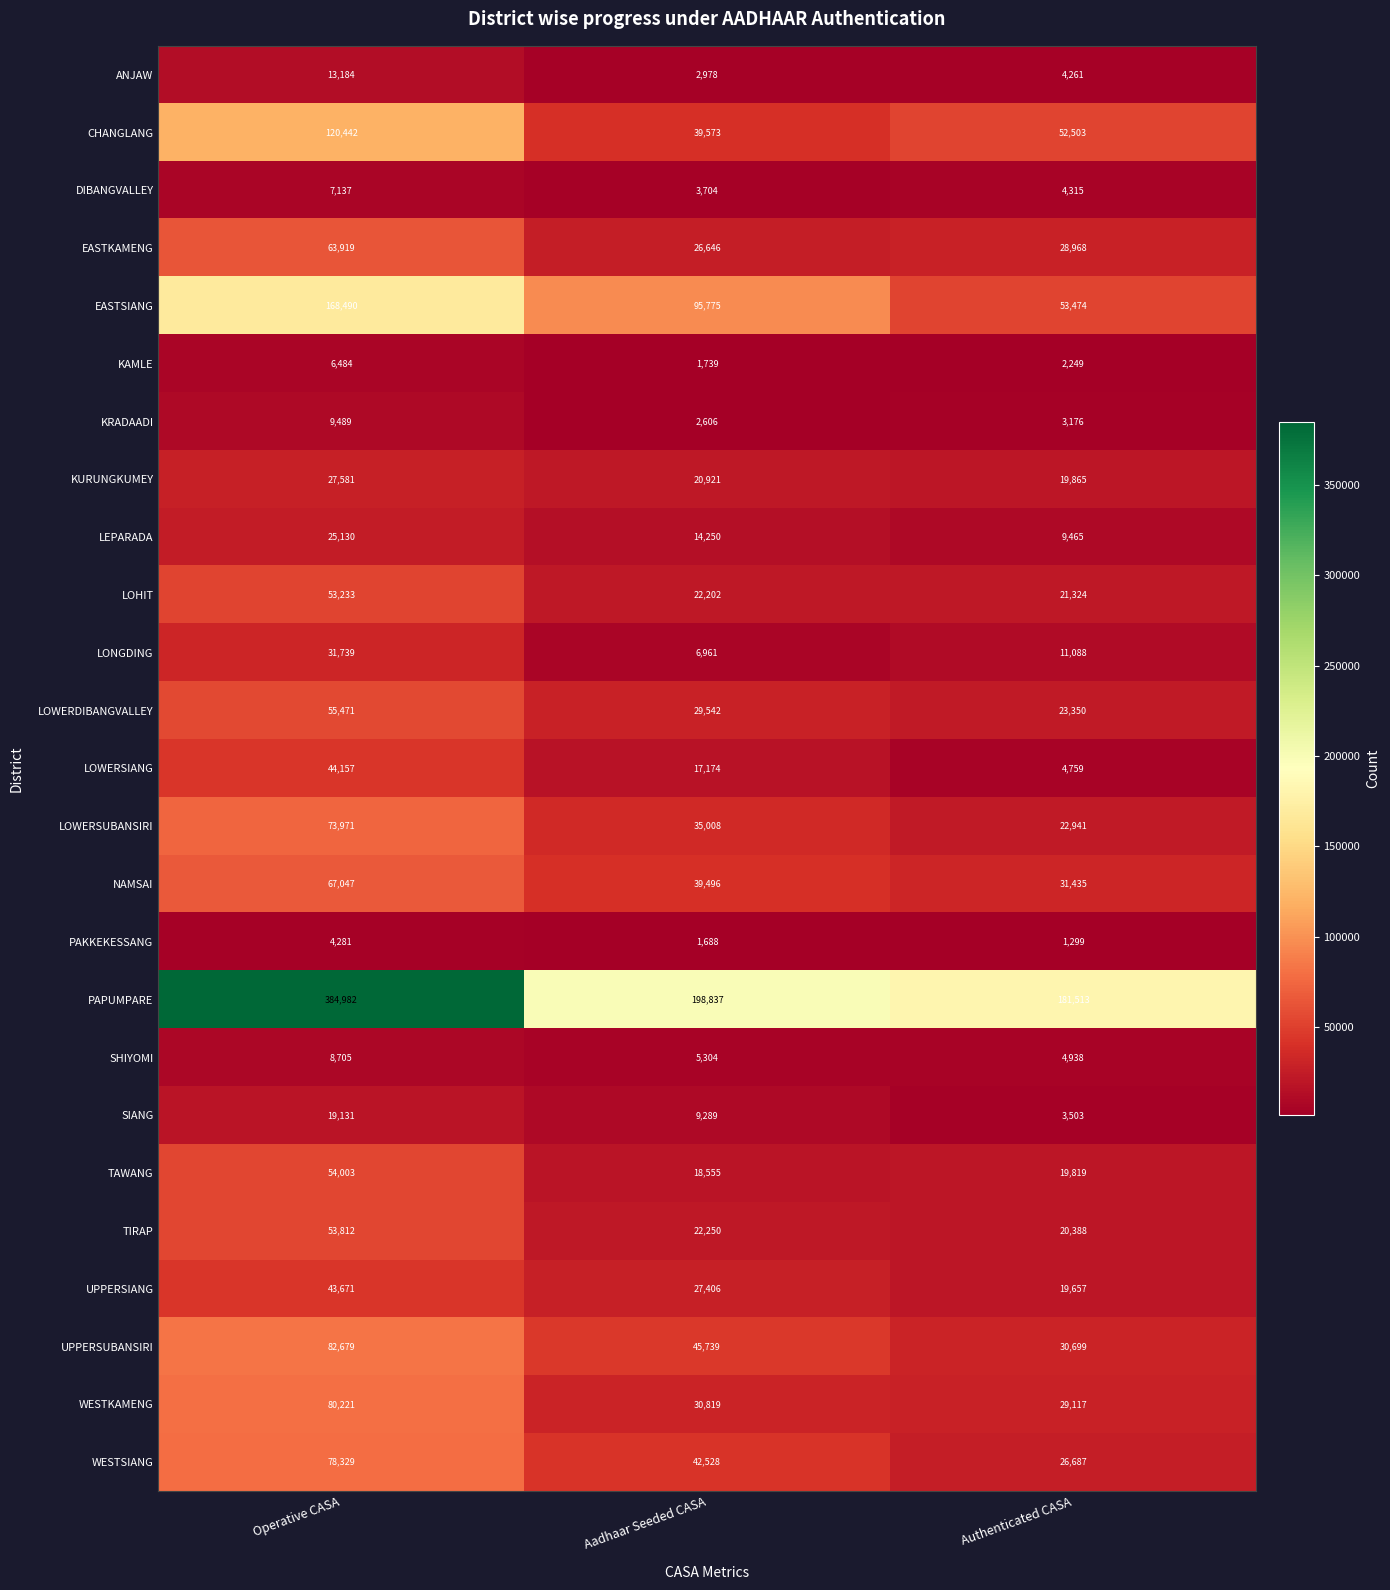

Which category has the highest value across all series?

Operative CASA